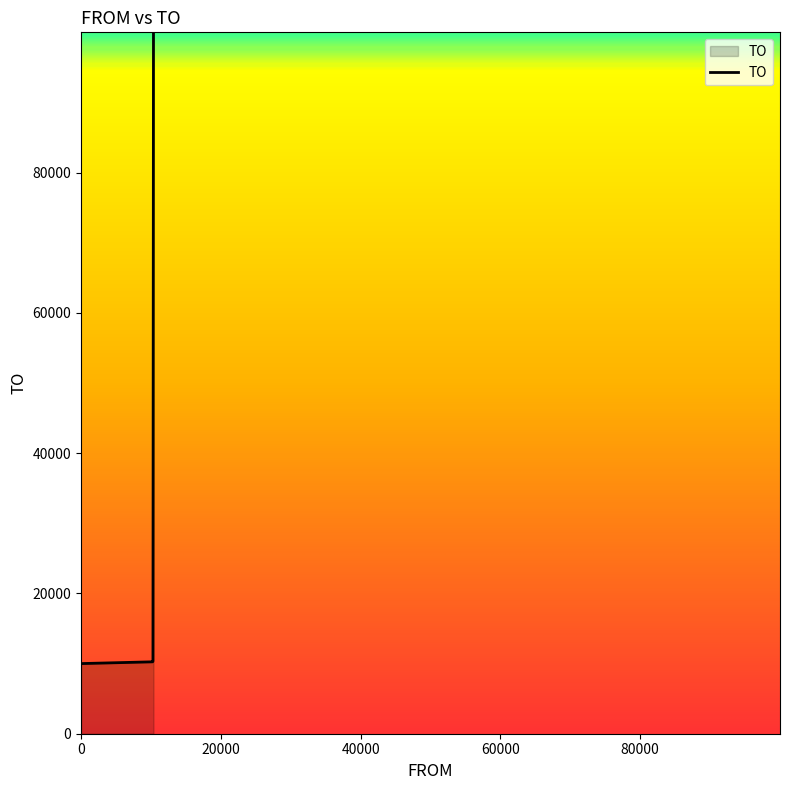

What is the difference between the maximum and minimum values?

90000